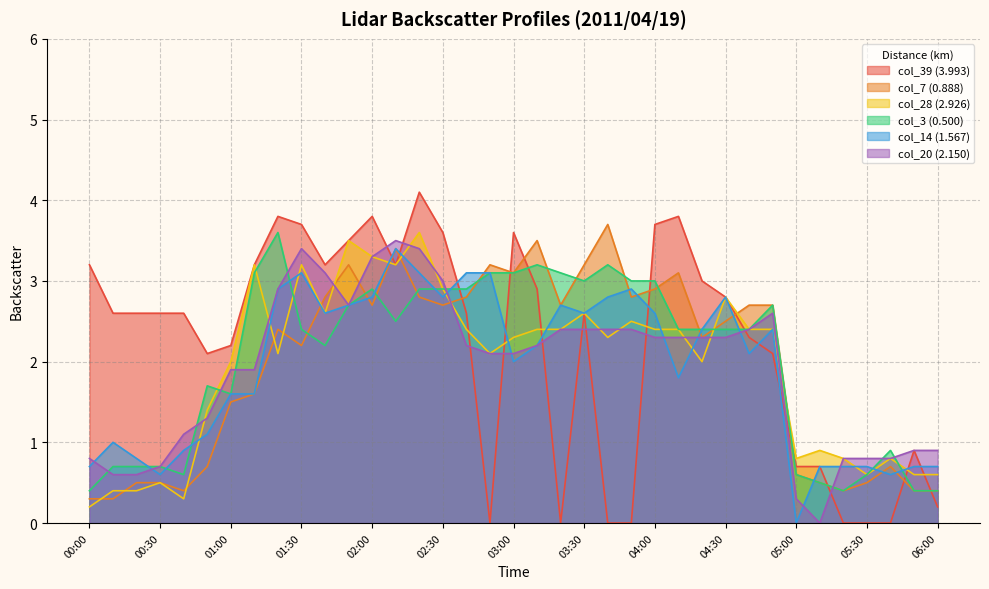

What is the label of the 10th point from the right?

04:30